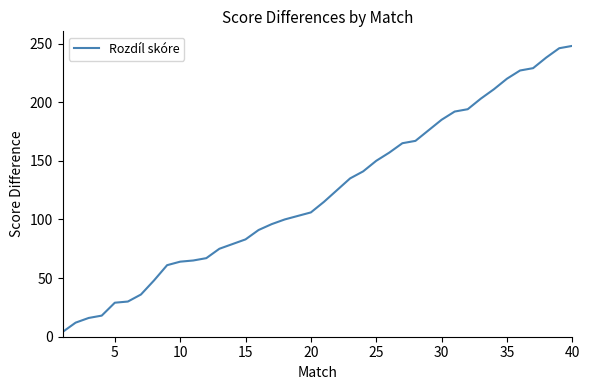

What is the minimum value shown in the chart?

4